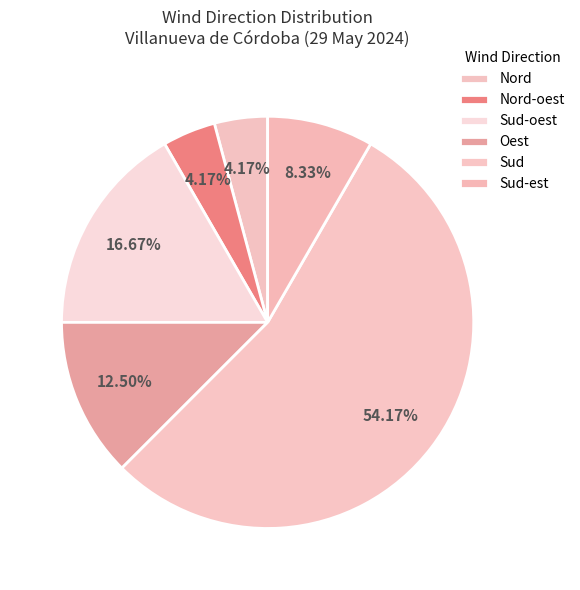

Count the number of slices in the pie.

6